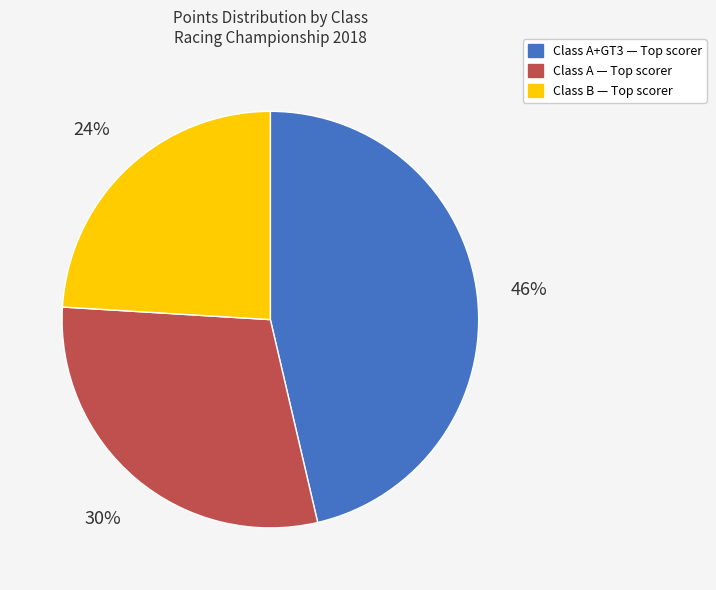

To the nearest percent, what is the difference between the largest and smallest slice percentages?

22%